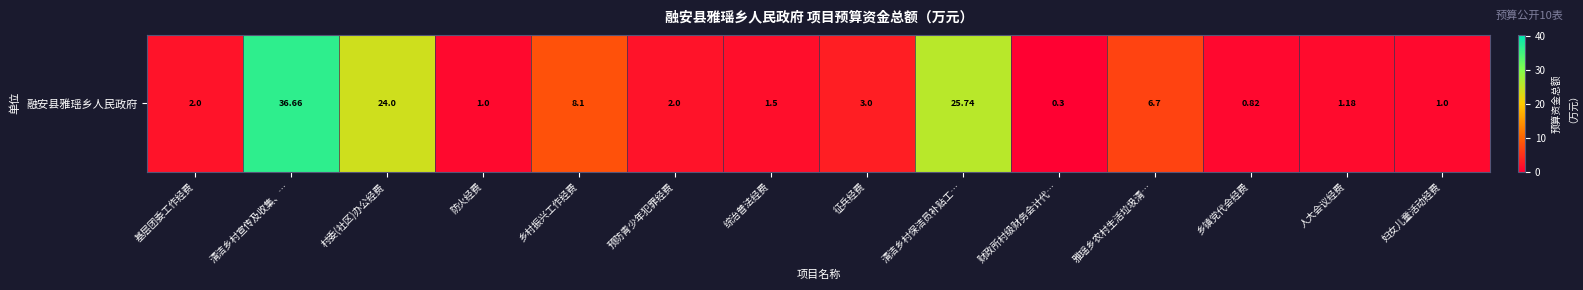

List the labels in order of value, largest first.

清洁乡村宣传及收集、…, 清洁乡村保洁员补贴工…, 村委(社区)办公经费, 乡村振兴工作经费, 雅瑶乡农村生活垃圾清…, 征兵经费, 基层团委工作经费, 预防青少年犯罪经费, 综治普法经费, 人大会议经费, 防火经费, 妇女儿童活动经费, 乡镇党代会经费, 财政所村级财务会计代…